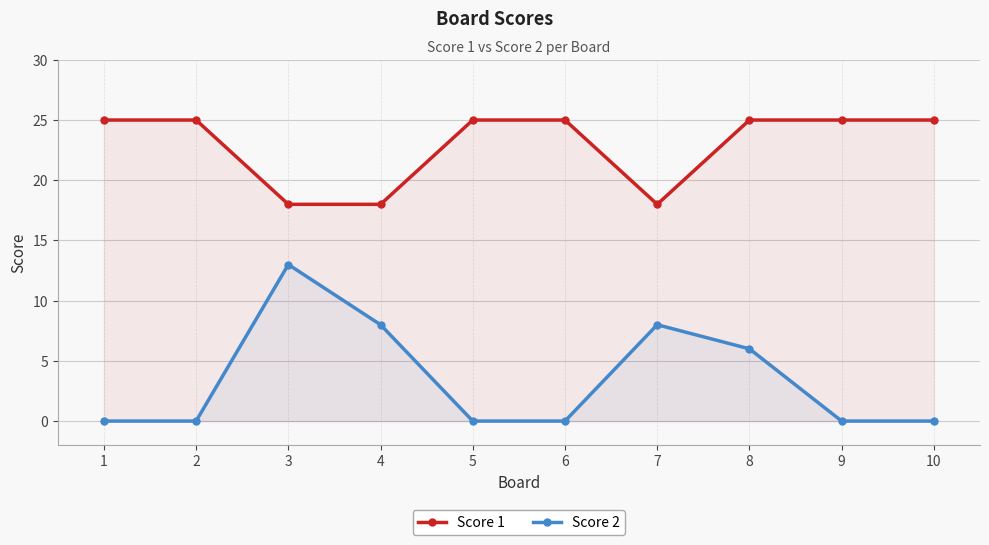

What is the sum of all Score 1 values?

229